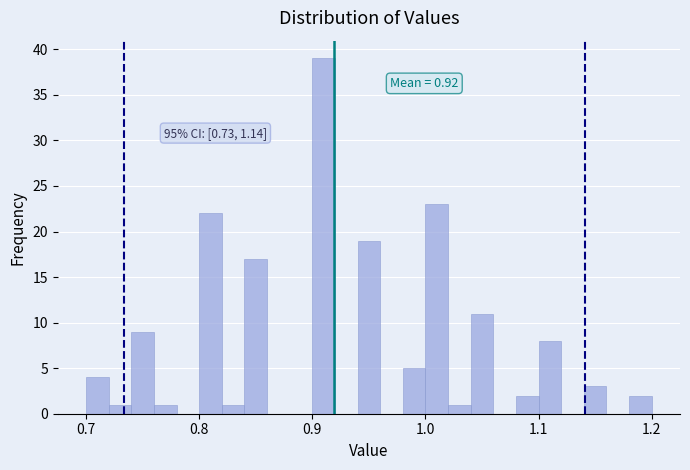

Around what value on the x-axis is the tallest bar? Give the approximate position of its centre, as read against the axis.

0.91